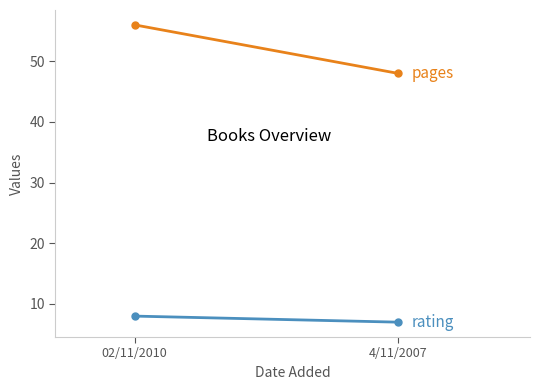

What is the difference between the maximum and minimum values in the rating series?

1